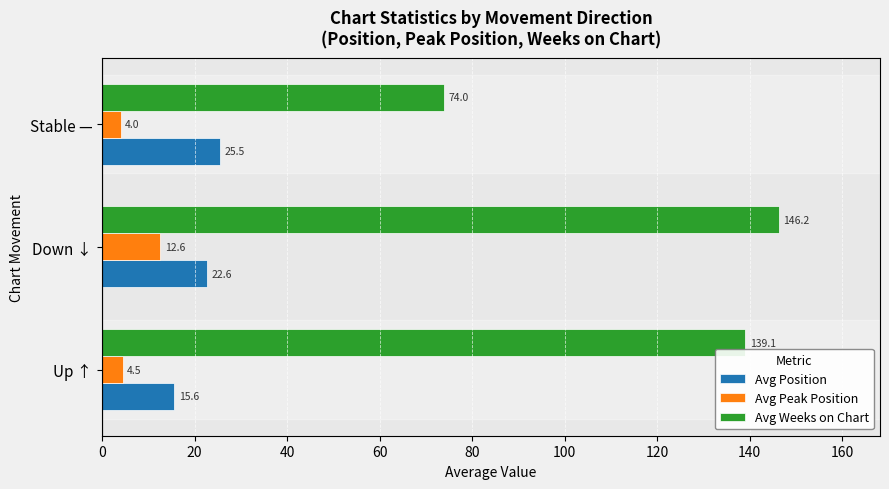

True or false: Avg Position has a value of 22.6 at Down ↓.

True